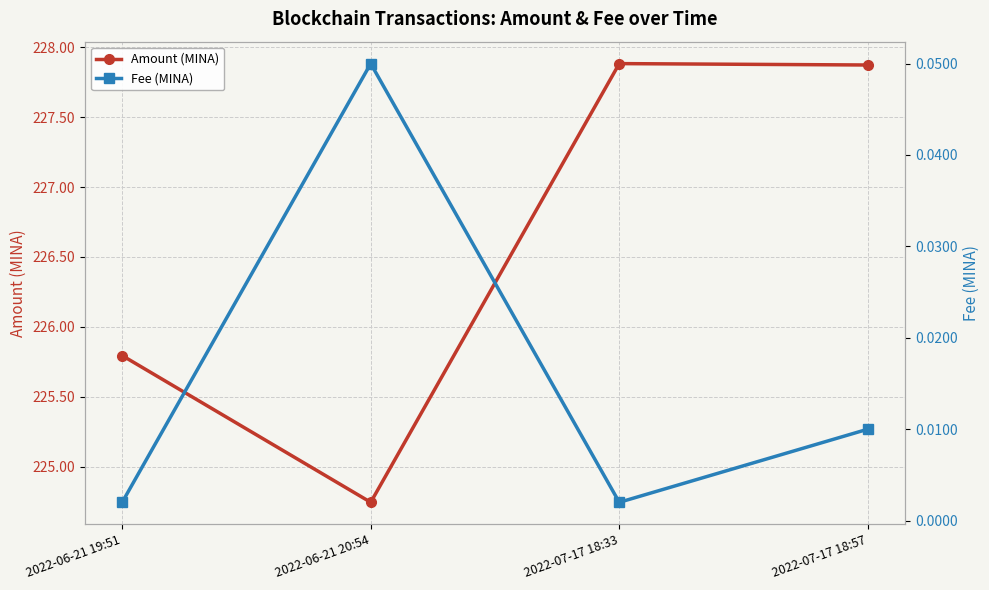

True or false: Amount (MINA) has a value of 227.9 at 2022-07-17 18:33.

True